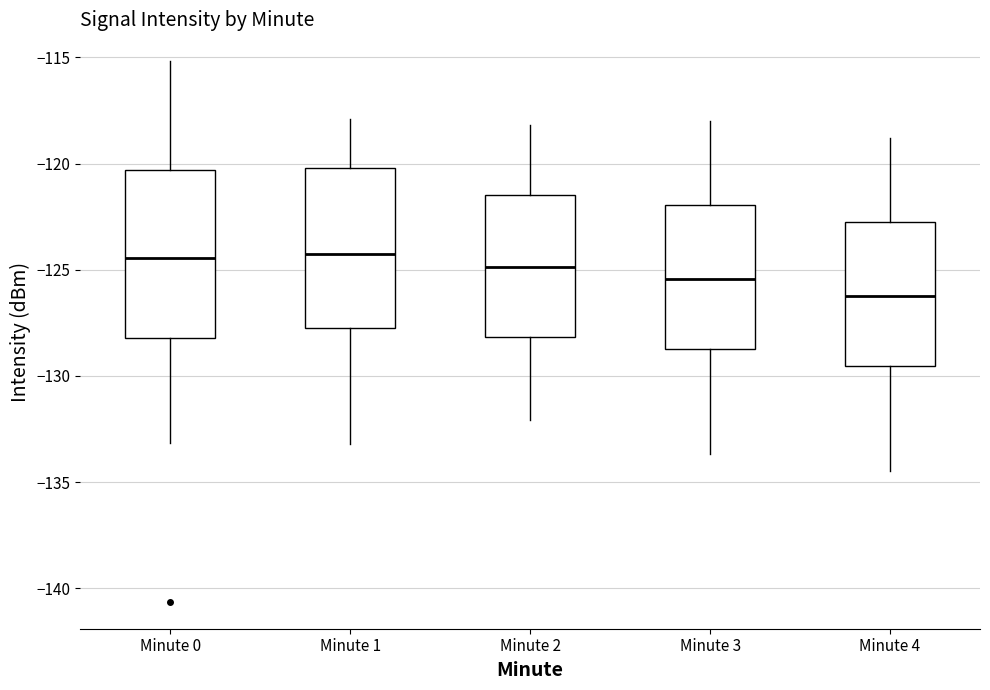

Where is the lower edge of the box for Minute 4 on the y-axis? The values are not printed on the chart, so give them approximately, as read against the axis.

-129.5